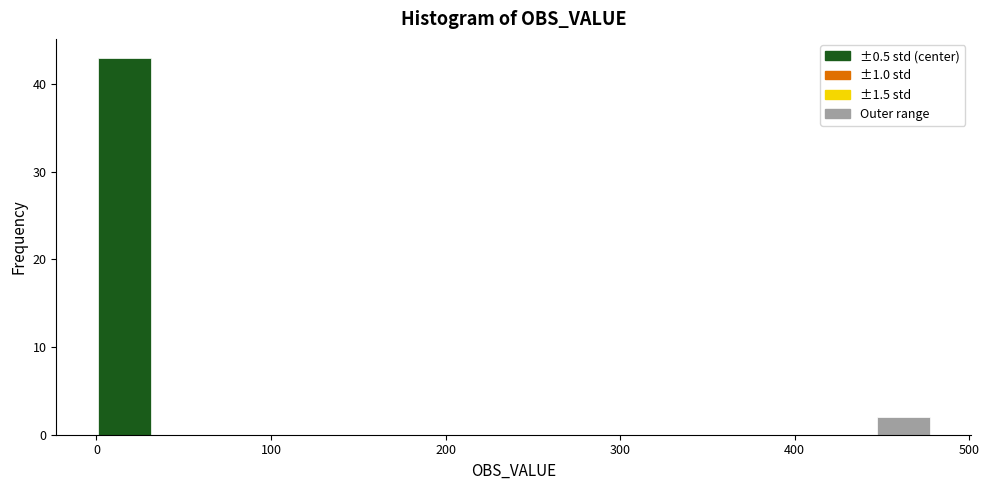

Around what value on the x-axis is the tallest bar? Give the approximate position of its centre, as read against the axis.

20